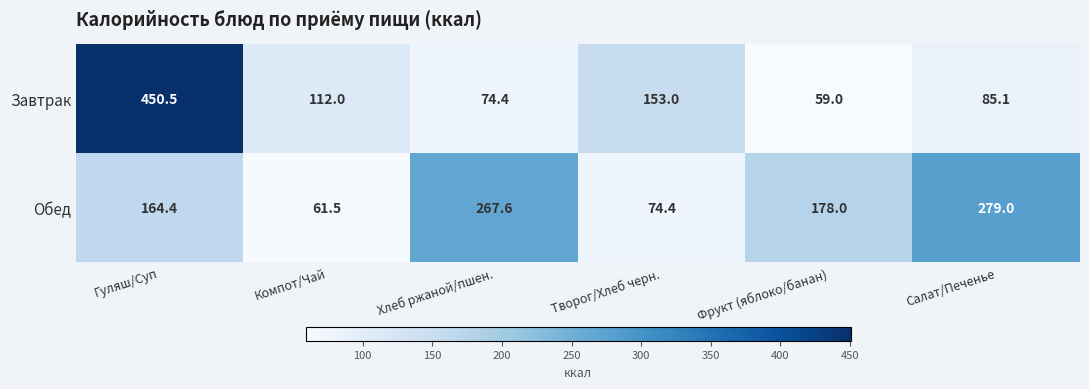

The Завтрак series shows 450.5 at Гуляш/Суп. True or false?

True